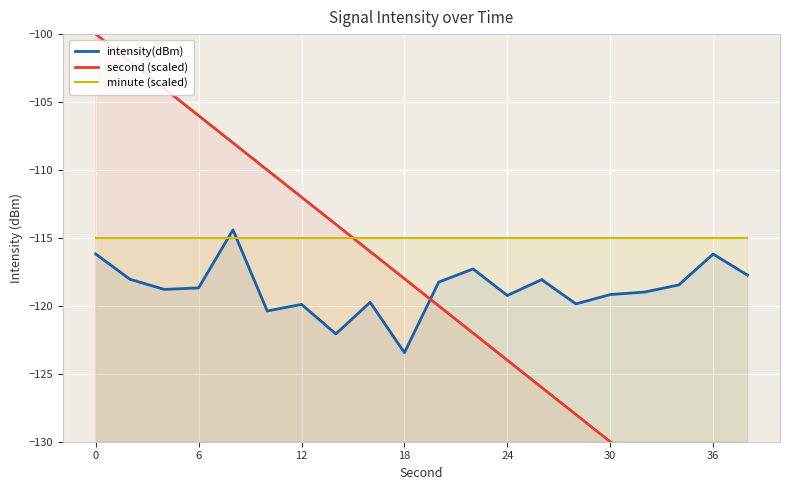

Is this an area chart (filled region under the line)?

No